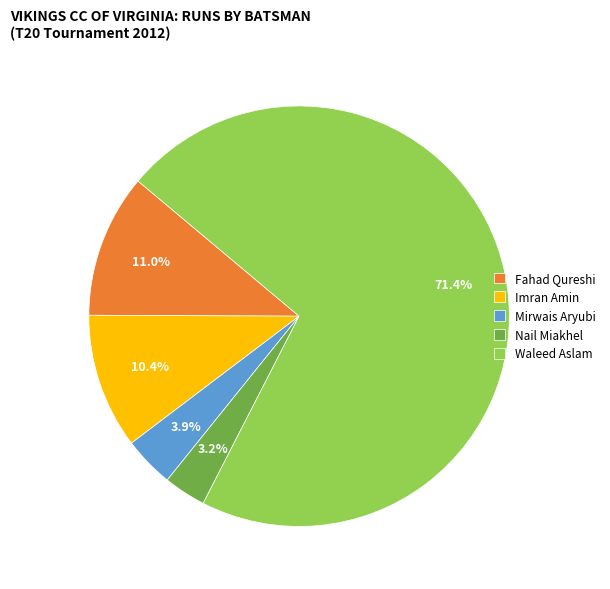

Is there any slice that represents more than half of the pie?

Yes